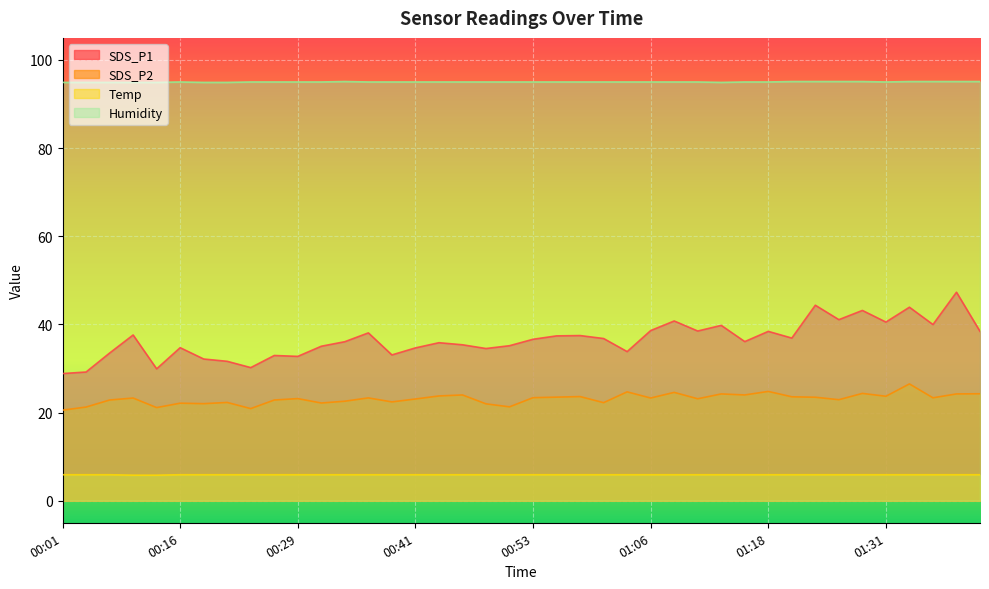

What is the total value across all series at 00:14?

151.8